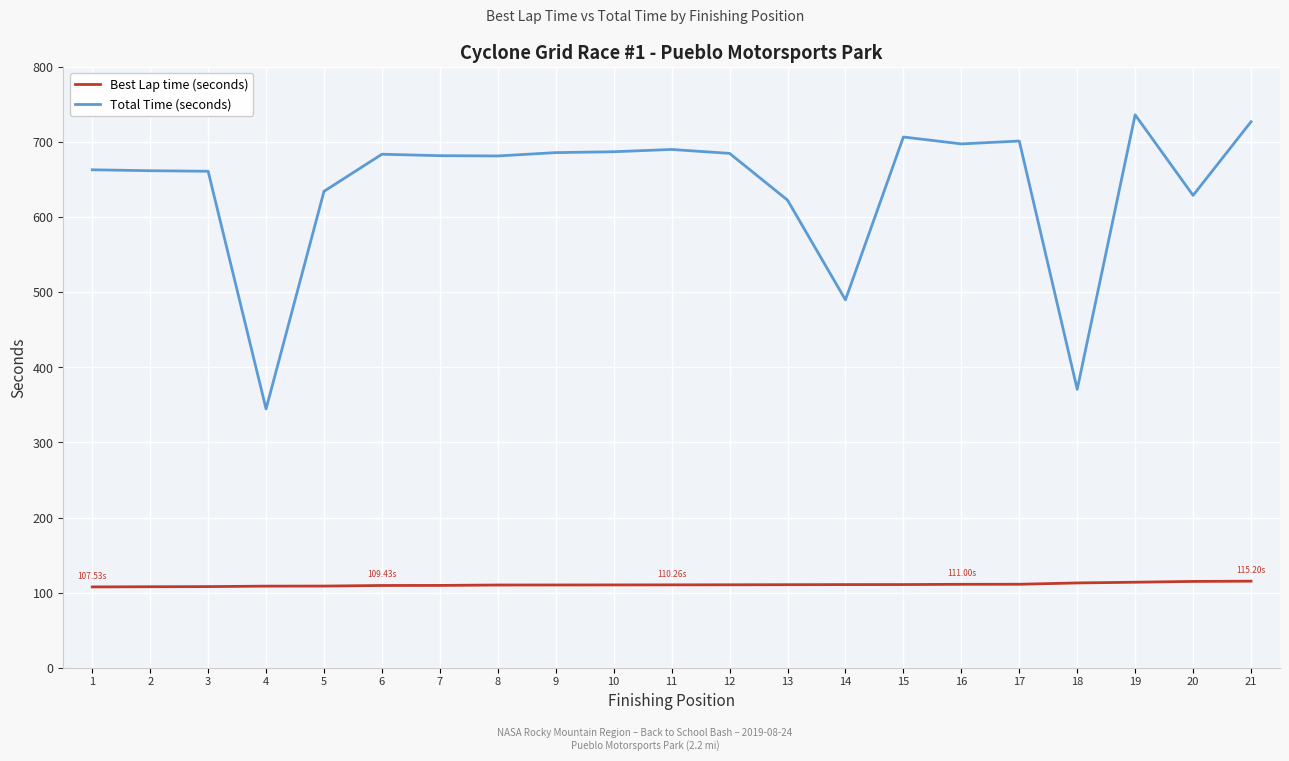

What are all the series names shown in the legend?

Best Lap time (seconds), Total Time (seconds)